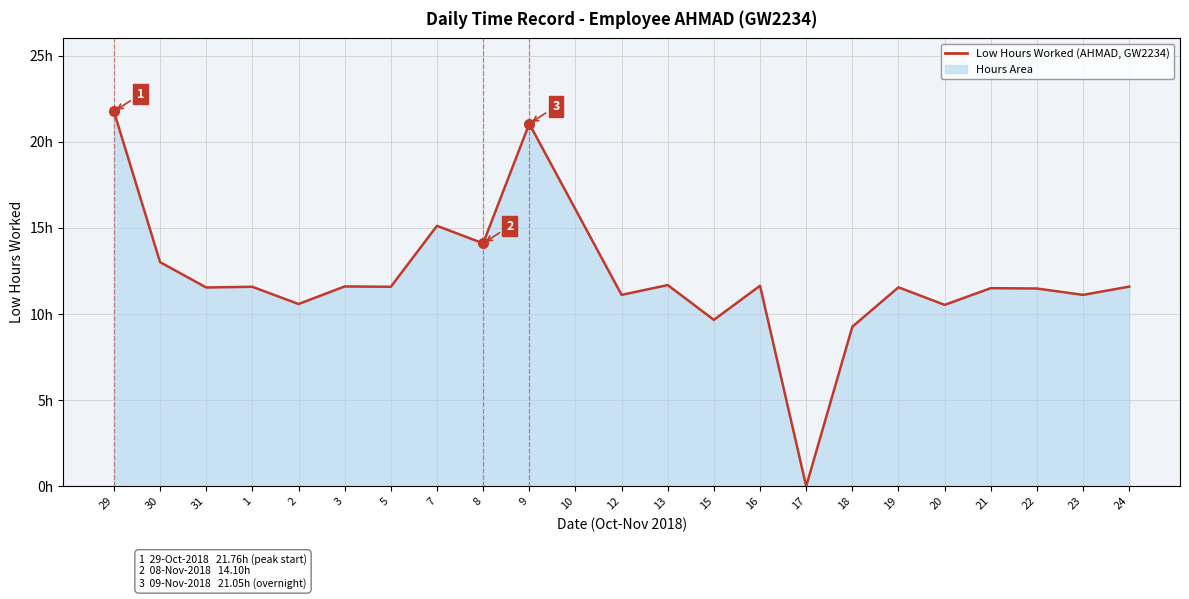

Where is the first local maximum?

1